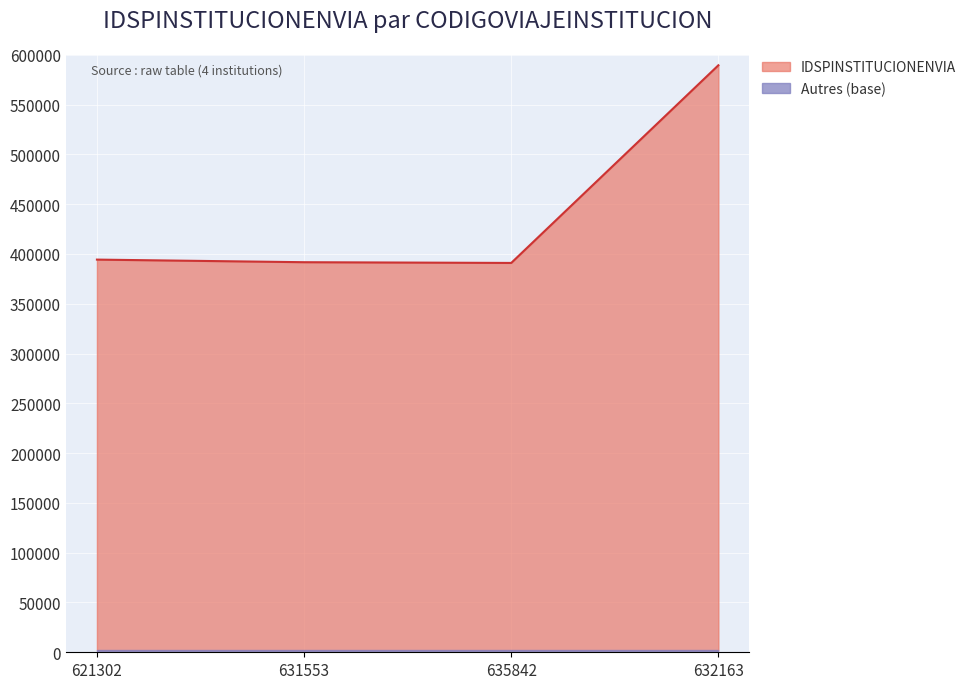

Where is the first local minimum?

635842